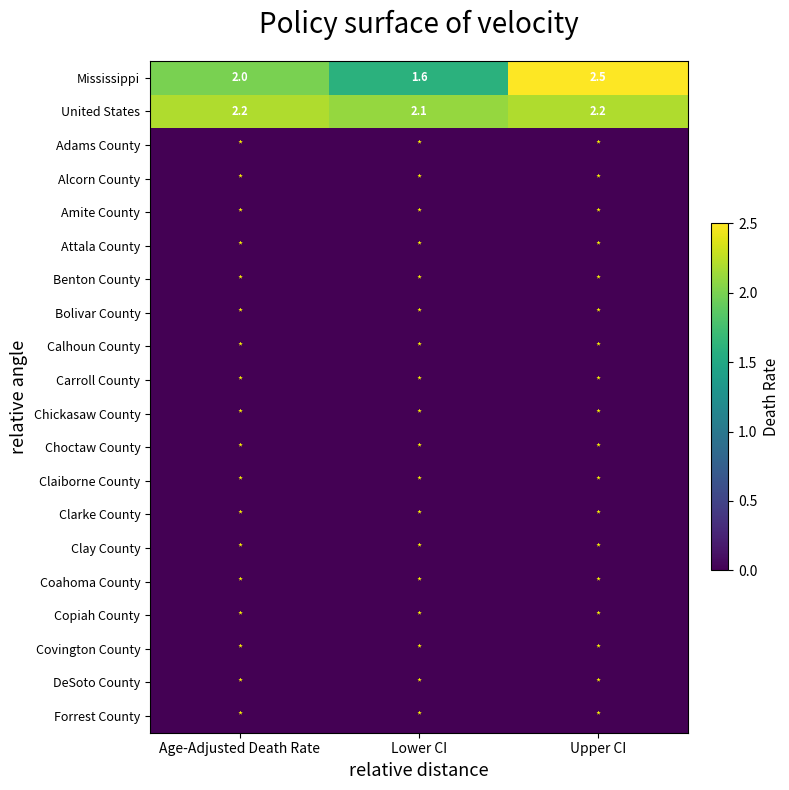

True or false: Mississippi has a value of 1.6 at Lower CI.

True